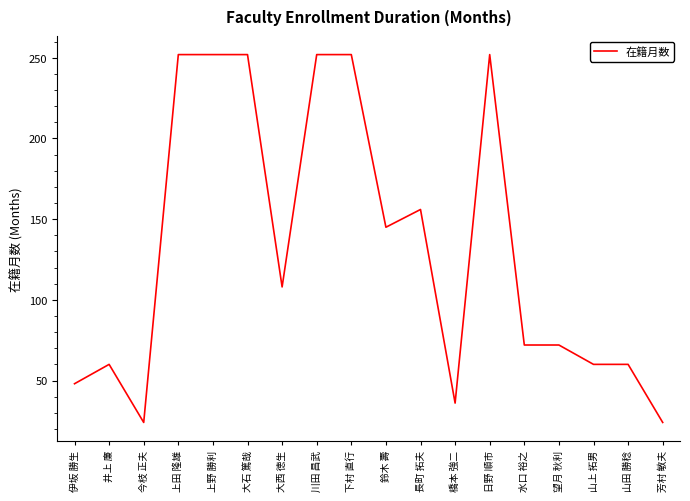

What is the change in value from 伊坂 勝生 to 上野 勝利?

+204